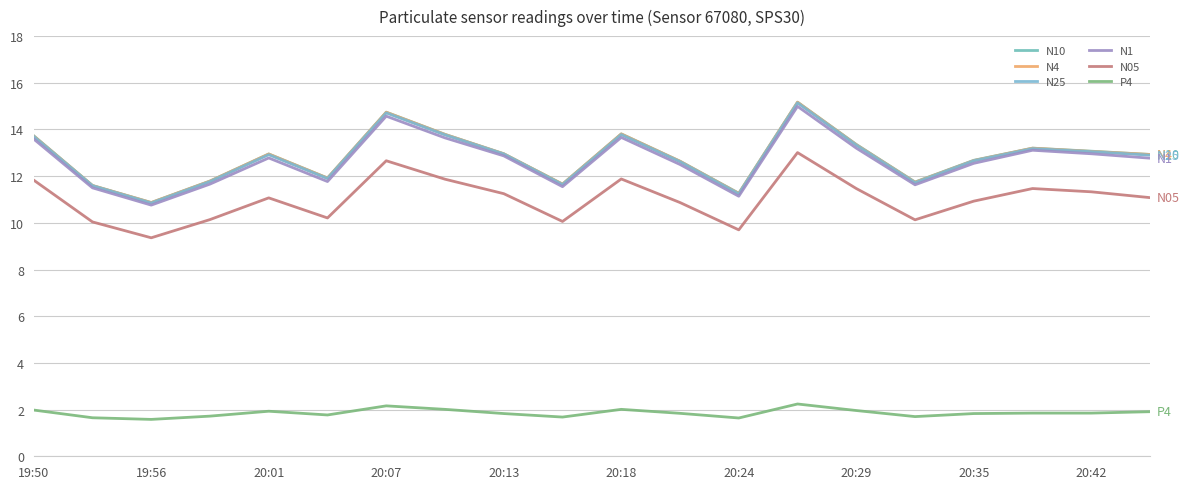

True or false: N1 and N4 cross at least once.

False